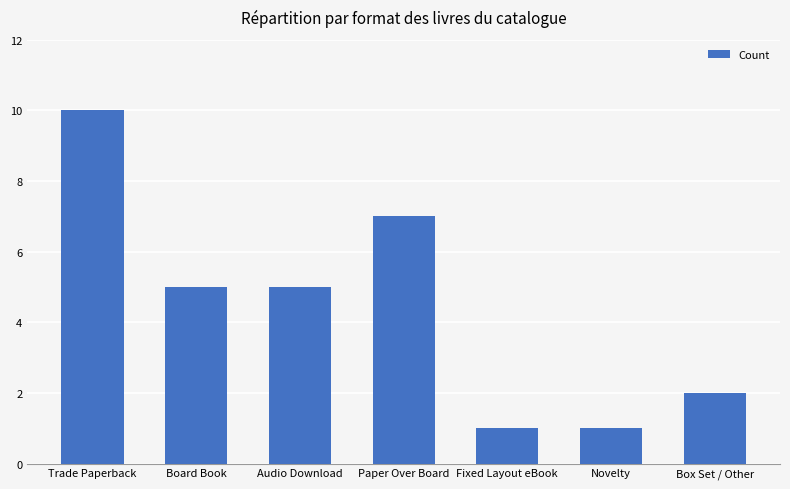

Approximately how many times larger is the value at Box Set / Other compared to Novelty?

2.0